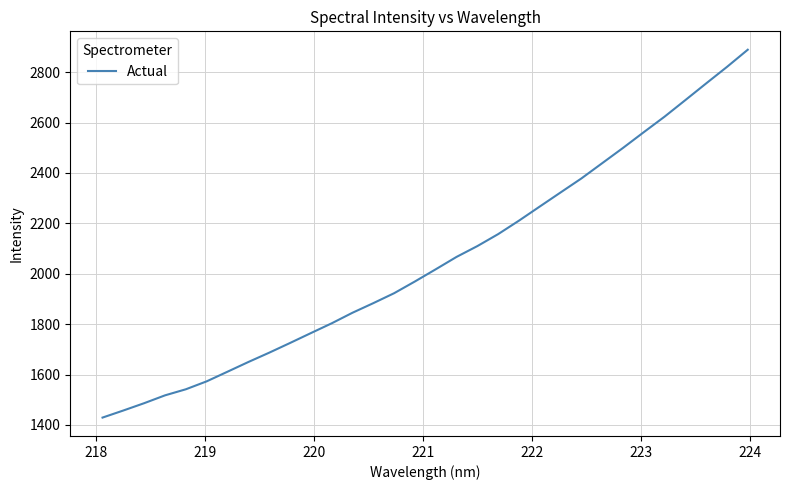

What is the greatest value displayed?

2889.1